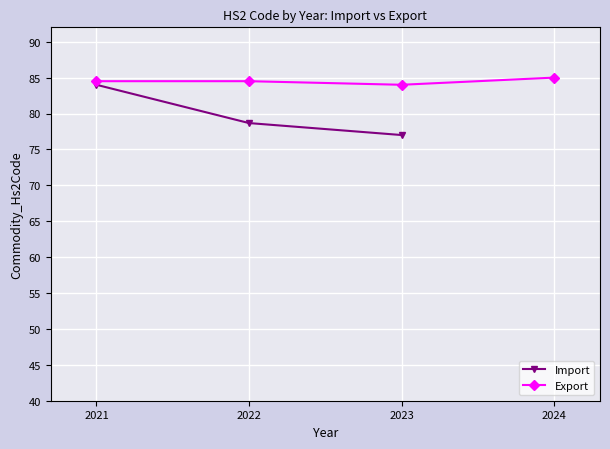

True or false: Export has more than 2 interior local peaks.

False